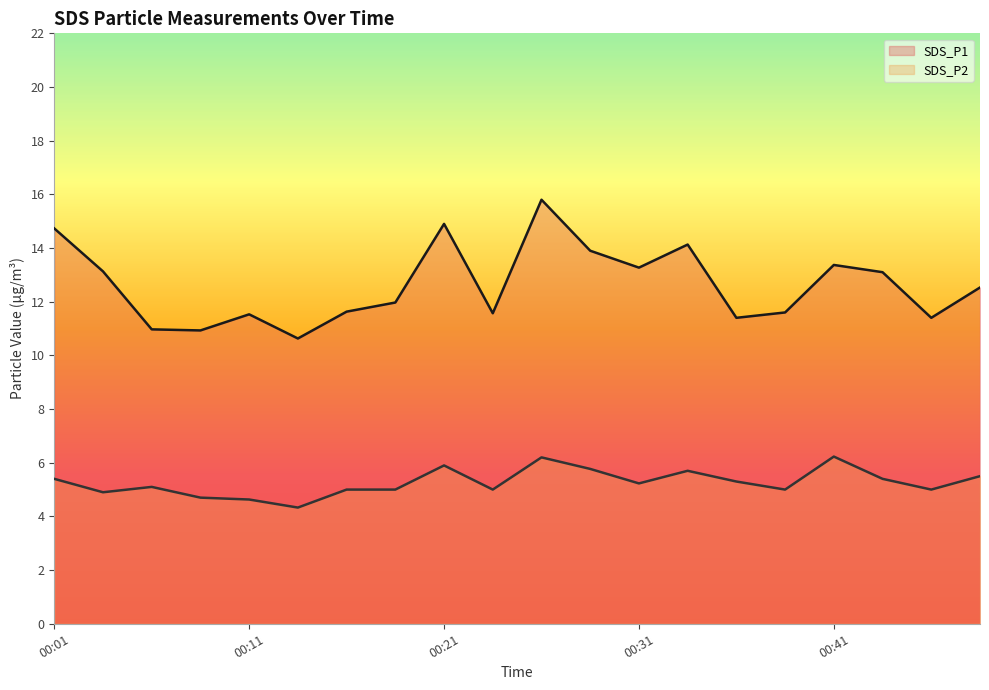

Is it true that SDS_P1 equals 14.1 at 00:33?

True